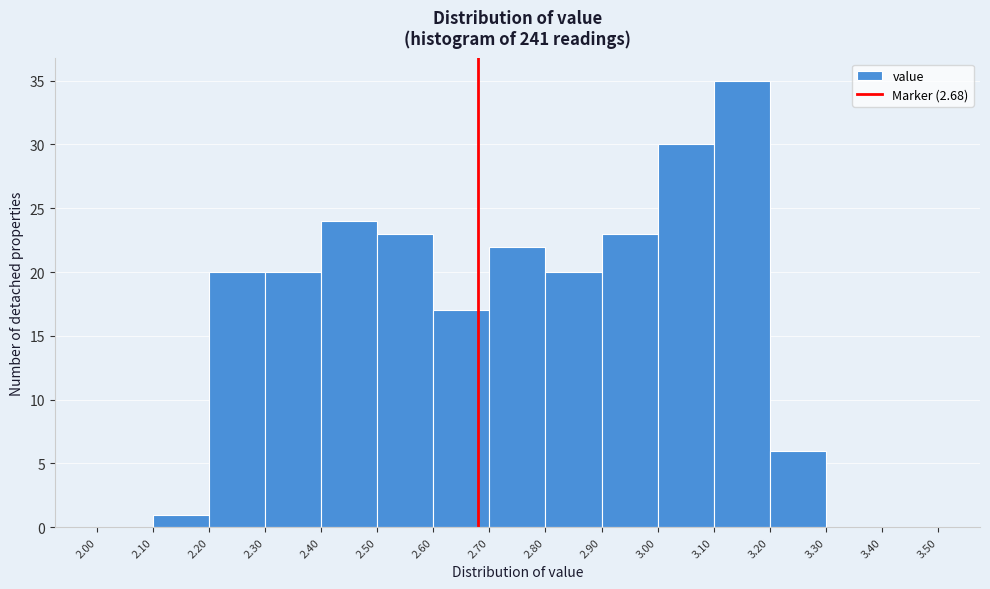

Over which range of the x-axis is the bar tallest?

3.10 to 3.20